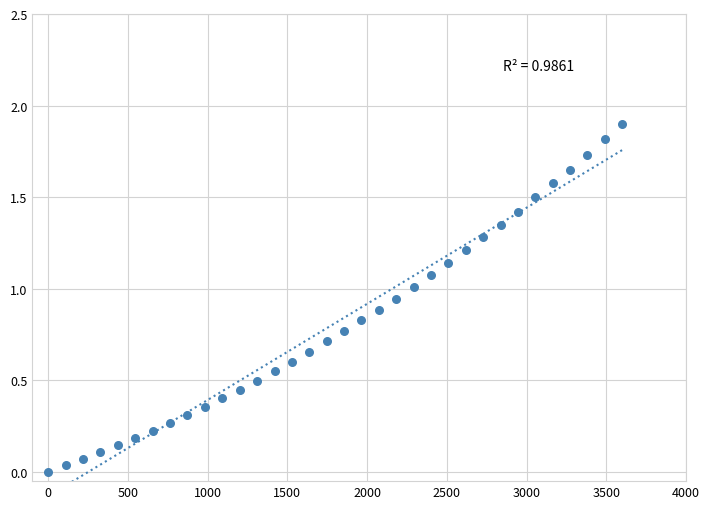

What is the range of Y values (max minus min)?

1.9